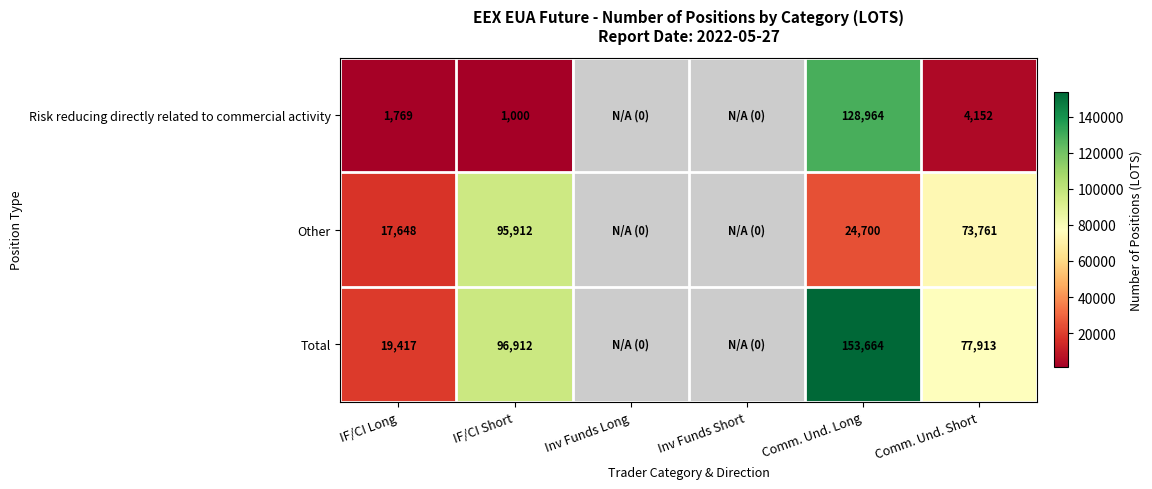

At how many categories does at least one series exceed 74278?

3